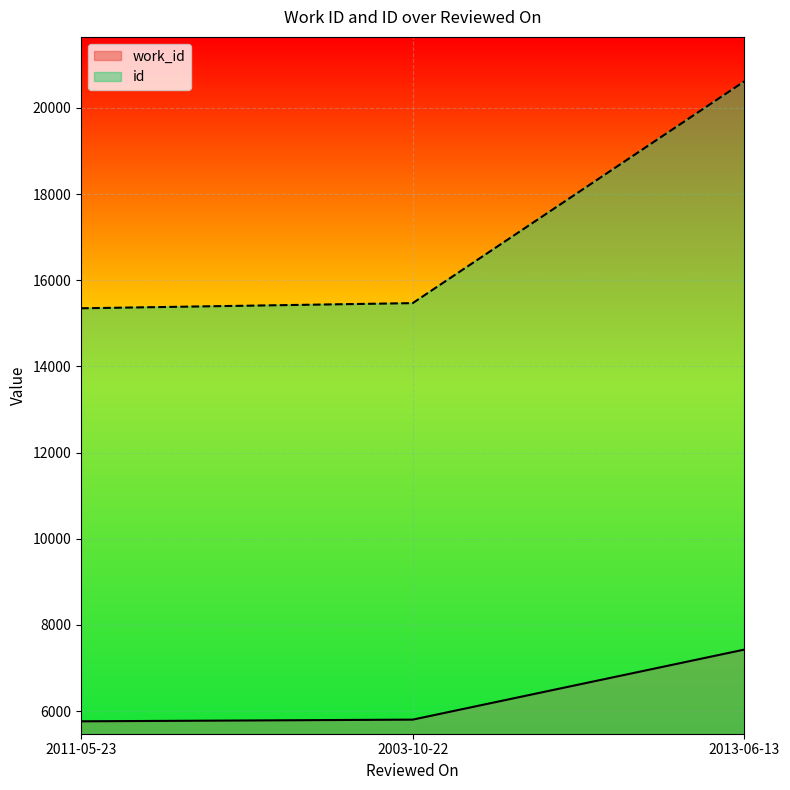

Rank the series by their average value, from lowest to highest.

work_id, id